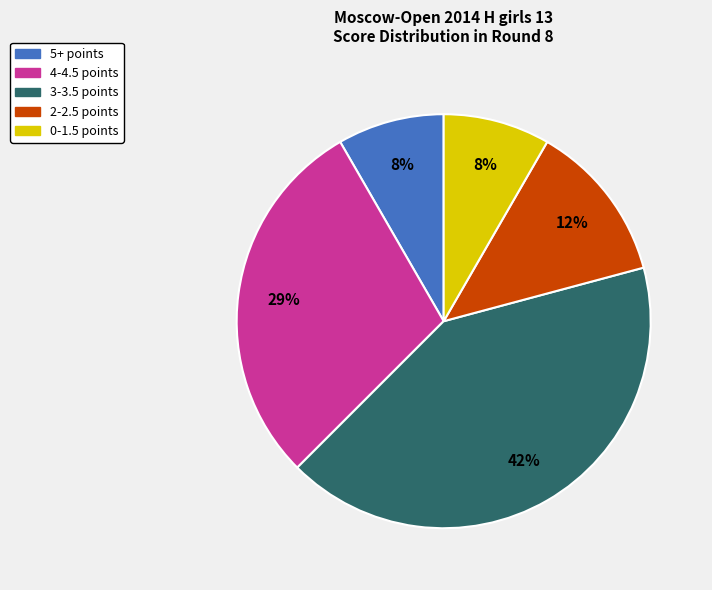

Does any single category account for the majority?

No